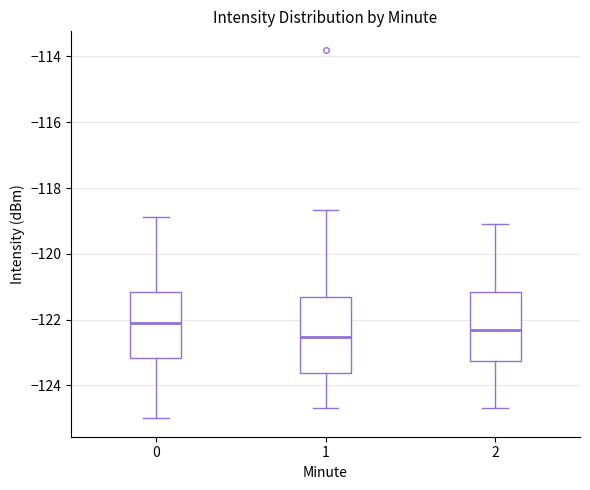

Reading left to right, read every box against the y-axis: the position of its median line, the range the box covers, and the ends of its whiskers. The values are not printed on the chart, so give them approximately, as read against the axis.

0: median -122.2, box -123.2 to -121.2, whiskers -125.0 to -118.8
1: median -122.6, box -123.6 to -121.4, whiskers -124.6 to -118.6
2: median -122.2, box -123.2 to -121.2, whiskers -124.6 to -119.0